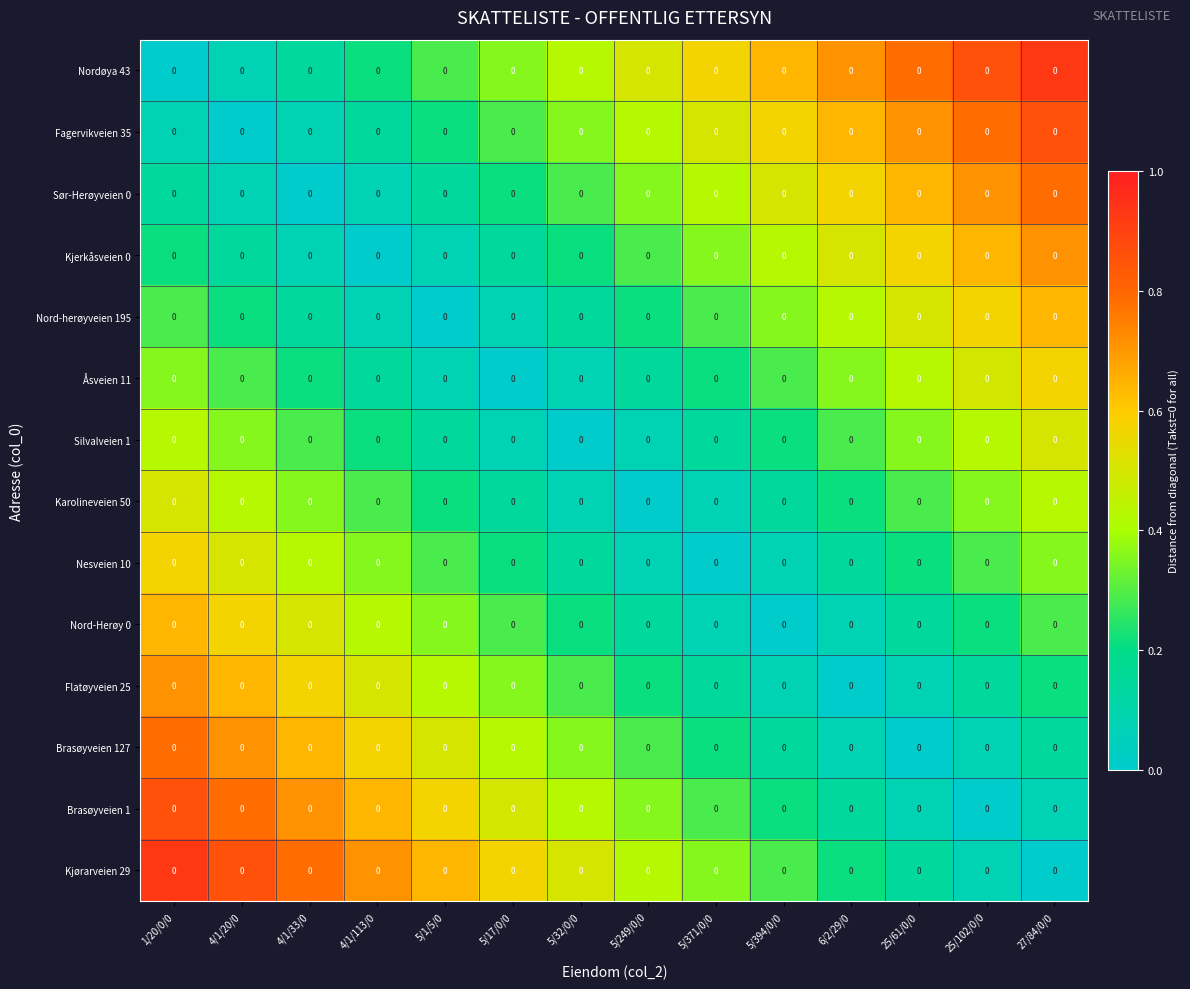

Reading left to right, what are all the values shown in this chart?

Nordøya 43: 1/20/0/0=0.0	4/1/20/0=0.0	4/1/33/0=0.0	4/1/113/0=0.0	5/1/5/0=0.0	5/17/0/0=0.0	5/32/0/0=0.0	5/249/0/0=0.0	5/371/0/0=0.0	5/394/0/0=0.0	6/2/29/0=0.0	25/61/0/0=0.0	25/102/0/0=0.0	27/84/0/0=0.0
Fagervikveien 35: 1/20/0/0=0.0	4/1/20/0=0.0	4/1/33/0=0.0	4/1/113/0=0.0	5/1/5/0=0.0	5/17/0/0=0.0	5/32/0/0=0.0	5/249/0/0=0.0	5/371/0/0=0.0	5/394/0/0=0.0	6/2/29/0=0.0	25/61/0/0=0.0	25/102/0/0=0.0	27/84/0/0=0.0
Sør-Herøyveien 0: 1/20/0/0=0.0	4/1/20/0=0.0	4/1/33/0=0.0	4/1/113/0=0.0	5/1/5/0=0.0	5/17/0/0=0.0	5/32/0/0=0.0	5/249/0/0=0.0	5/371/0/0=0.0	5/394/0/0=0.0	6/2/29/0=0.0	25/61/0/0=0.0	25/102/0/0=0.0	27/84/0/0=0.0
Kjerkåsveien 0: 1/20/0/0=0.0	4/1/20/0=0.0	4/1/33/0=0.0	4/1/113/0=0.0	5/1/5/0=0.0	5/17/0/0=0.0	5/32/0/0=0.0	5/249/0/0=0.0	5/371/0/0=0.0	5/394/0/0=0.0	6/2/29/0=0.0	25/61/0/0=0.0	25/102/0/0=0.0	27/84/0/0=0.0
Nord-herøyveien 195: 1/20/0/0=0.0	4/1/20/0=0.0	4/1/33/0=0.0	4/1/113/0=0.0	5/1/5/0=0.0	5/17/0/0=0.0	5/32/0/0=0.0	5/249/0/0=0.0	5/371/0/0=0.0	5/394/0/0=0.0	6/2/29/0=0.0	25/61/0/0=0.0	25/102/0/0=0.0	27/84/0/0=0.0
Åsveien 11: 1/20/0/0=0.0	4/1/20/0=0.0	4/1/33/0=0.0	4/1/113/0=0.0	5/1/5/0=0.0	5/17/0/0=0.0	5/32/0/0=0.0	5/249/0/0=0.0	5/371/0/0=0.0	5/394/0/0=0.0	6/2/29/0=0.0	25/61/0/0=0.0	25/102/0/0=0.0	27/84/0/0=0.0
Silvalveien 1: 1/20/0/0=0.0	4/1/20/0=0.0	4/1/33/0=0.0	4/1/113/0=0.0	5/1/5/0=0.0	5/17/0/0=0.0	5/32/0/0=0.0	5/249/0/0=0.0	5/371/0/0=0.0	5/394/0/0=0.0	6/2/29/0=0.0	25/61/0/0=0.0	25/102/0/0=0.0	27/84/0/0=0.0
Karolineveien 50: 1/20/0/0=0.0	4/1/20/0=0.0	4/1/33/0=0.0	4/1/113/0=0.0	5/1/5/0=0.0	5/17/0/0=0.0	5/32/0/0=0.0	5/249/0/0=0.0	5/371/0/0=0.0	5/394/0/0=0.0	6/2/29/0=0.0	25/61/0/0=0.0	25/102/0/0=0.0	27/84/0/0=0.0
Nesveien 10: 1/20/0/0=0.0	4/1/20/0=0.0	4/1/33/0=0.0	4/1/113/0=0.0	5/1/5/0=0.0	5/17/0/0=0.0	5/32/0/0=0.0	5/249/0/0=0.0	5/371/0/0=0.0	5/394/0/0=0.0	6/2/29/0=0.0	25/61/0/0=0.0	25/102/0/0=0.0	27/84/0/0=0.0
Nord-Herøy 0: 1/20/0/0=0.0	4/1/20/0=0.0	4/1/33/0=0.0	4/1/113/0=0.0	5/1/5/0=0.0	5/17/0/0=0.0	5/32/0/0=0.0	5/249/0/0=0.0	5/371/0/0=0.0	5/394/0/0=0.0	6/2/29/0=0.0	25/61/0/0=0.0	25/102/0/0=0.0	27/84/0/0=0.0
Flatøyveien 25: 1/20/0/0=0.0	4/1/20/0=0.0	4/1/33/0=0.0	4/1/113/0=0.0	5/1/5/0=0.0	5/17/0/0=0.0	5/32/0/0=0.0	5/249/0/0=0.0	5/371/0/0=0.0	5/394/0/0=0.0	6/2/29/0=0.0	25/61/0/0=0.0	25/102/0/0=0.0	27/84/0/0=0.0
Brasøyveien 127: 1/20/0/0=0.0	4/1/20/0=0.0	4/1/33/0=0.0	4/1/113/0=0.0	5/1/5/0=0.0	5/17/0/0=0.0	5/32/0/0=0.0	5/249/0/0=0.0	5/371/0/0=0.0	5/394/0/0=0.0	6/2/29/0=0.0	25/61/0/0=0.0	25/102/0/0=0.0	27/84/0/0=0.0
Brasøyveien 1: 1/20/0/0=0.0	4/1/20/0=0.0	4/1/33/0=0.0	4/1/113/0=0.0	5/1/5/0=0.0	5/17/0/0=0.0	5/32/0/0=0.0	5/249/0/0=0.0	5/371/0/0=0.0	5/394/0/0=0.0	6/2/29/0=0.0	25/61/0/0=0.0	25/102/0/0=0.0	27/84/0/0=0.0
Kjørarveien 29: 1/20/0/0=0.0	4/1/20/0=0.0	4/1/33/0=0.0	4/1/113/0=0.0	5/1/5/0=0.0	5/17/0/0=0.0	5/32/0/0=0.0	5/249/0/0=0.0	5/371/0/0=0.0	5/394/0/0=0.0	6/2/29/0=0.0	25/61/0/0=0.0	25/102/0/0=0.0	27/84/0/0=0.0